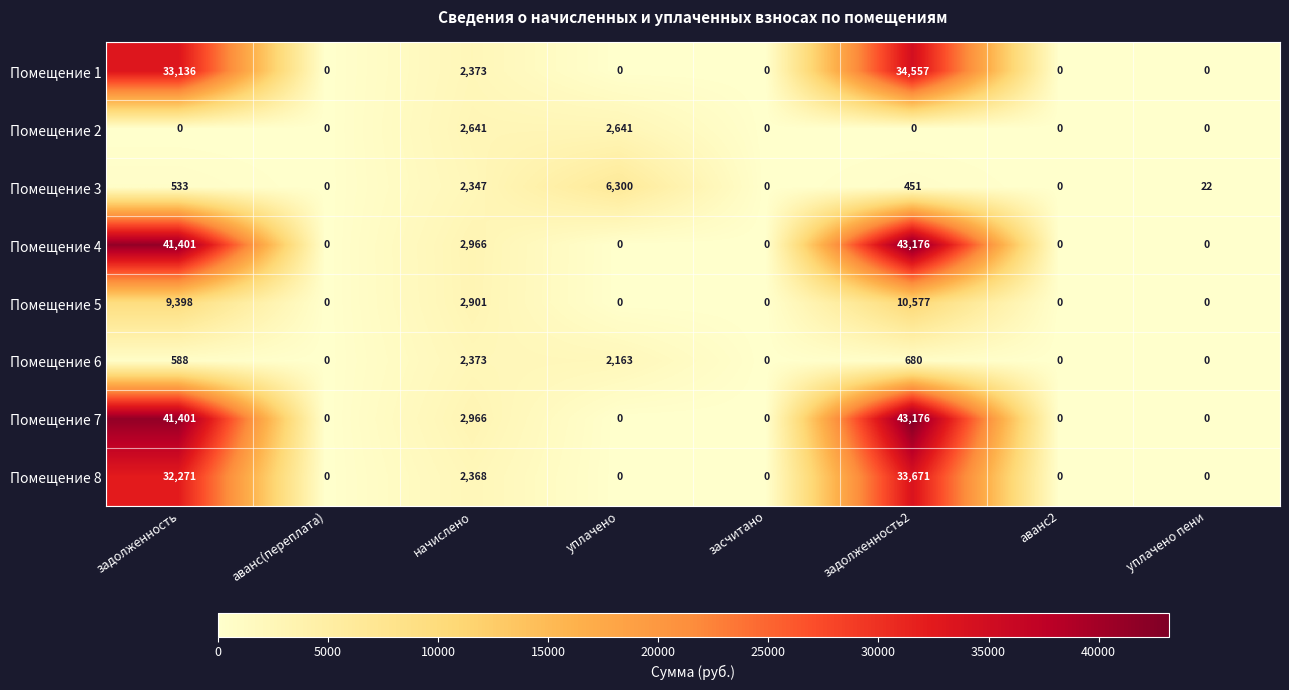

How many data points does each series have?

8